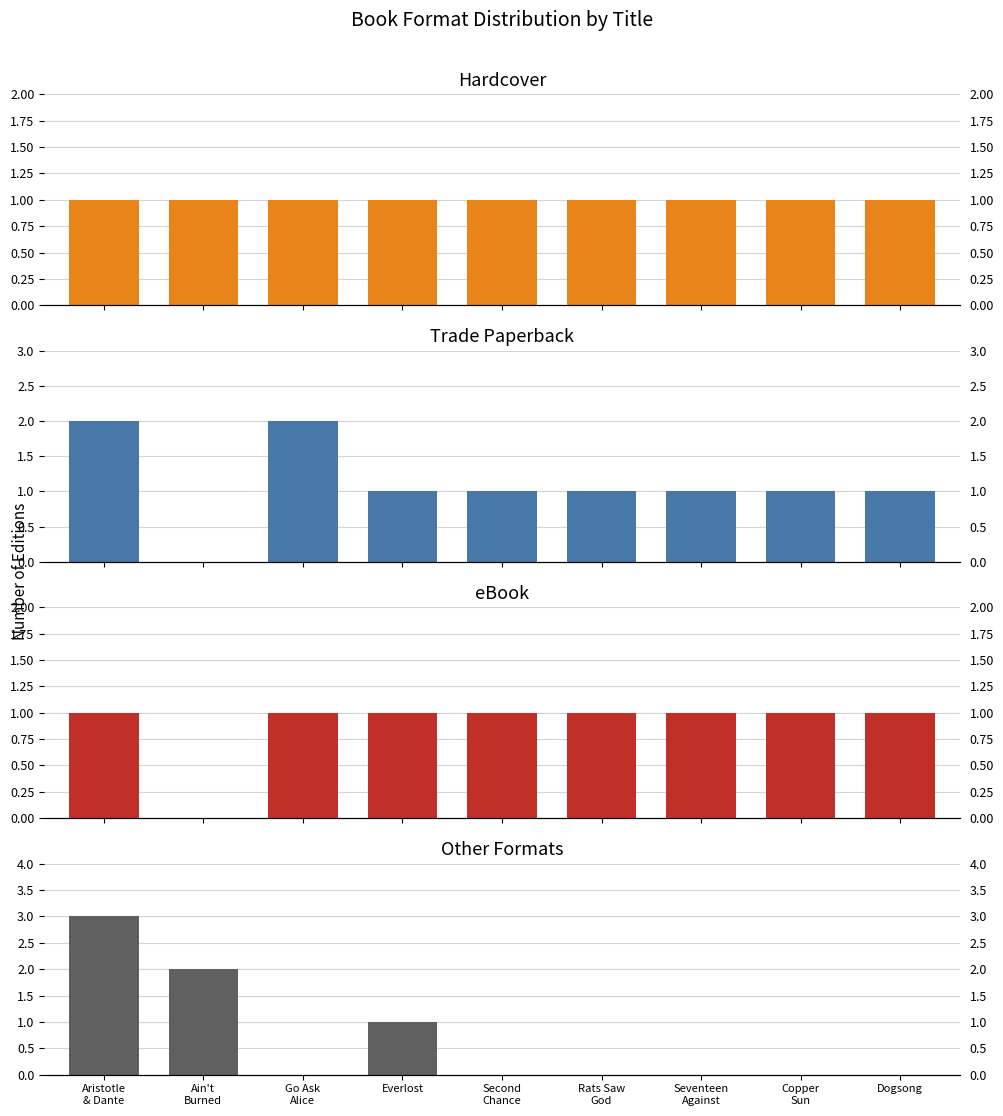

What is the approximate value of eBook at Rats Saw
God?

1